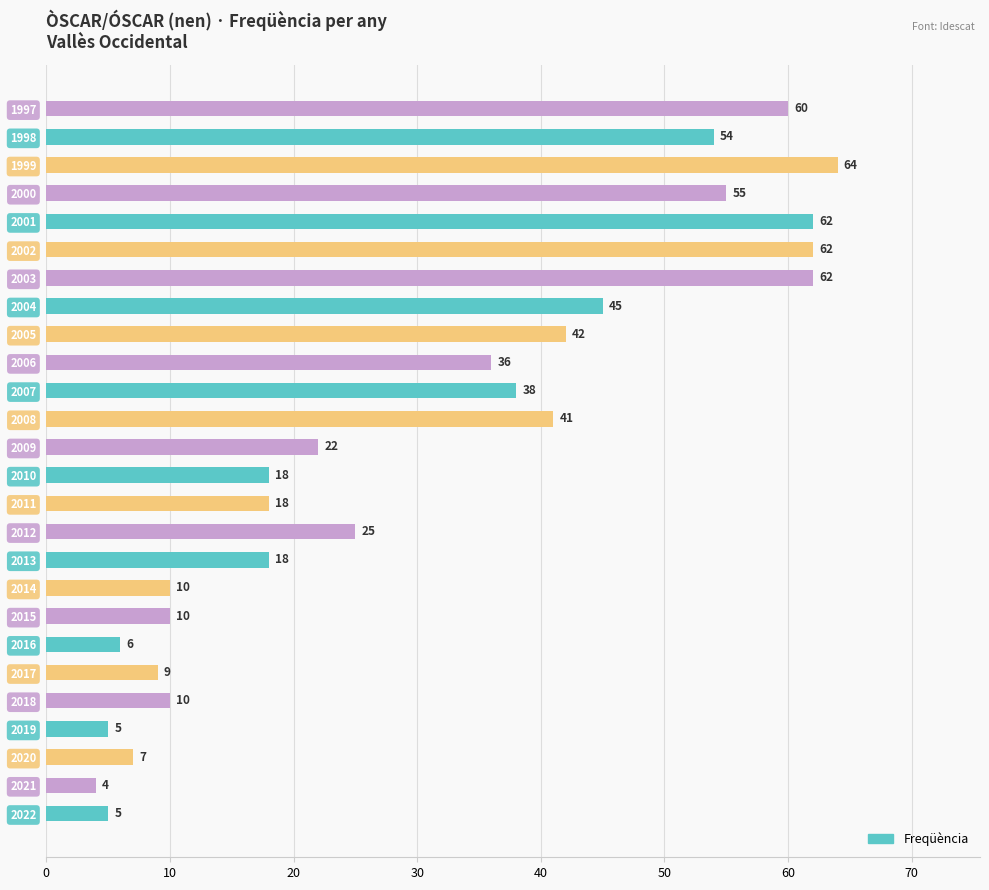

What is the difference between the maximum and second lowest values?

59